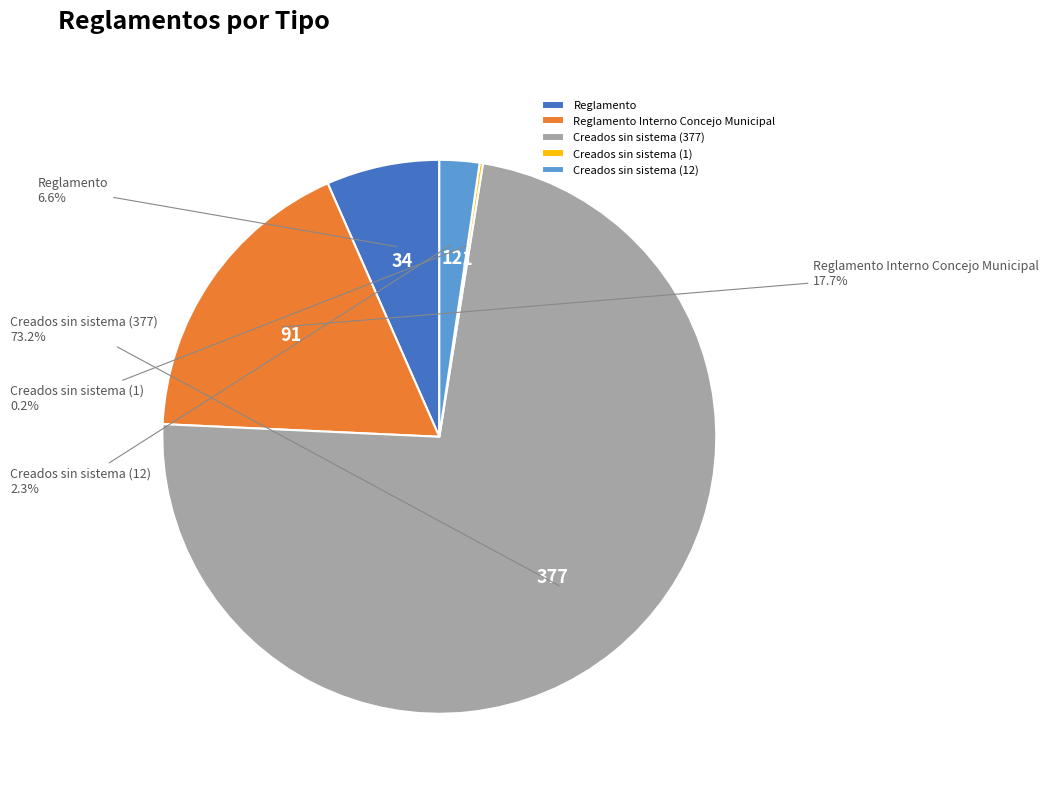

How much of the chart is everything except Creados sin sistema (12)?

97.7%